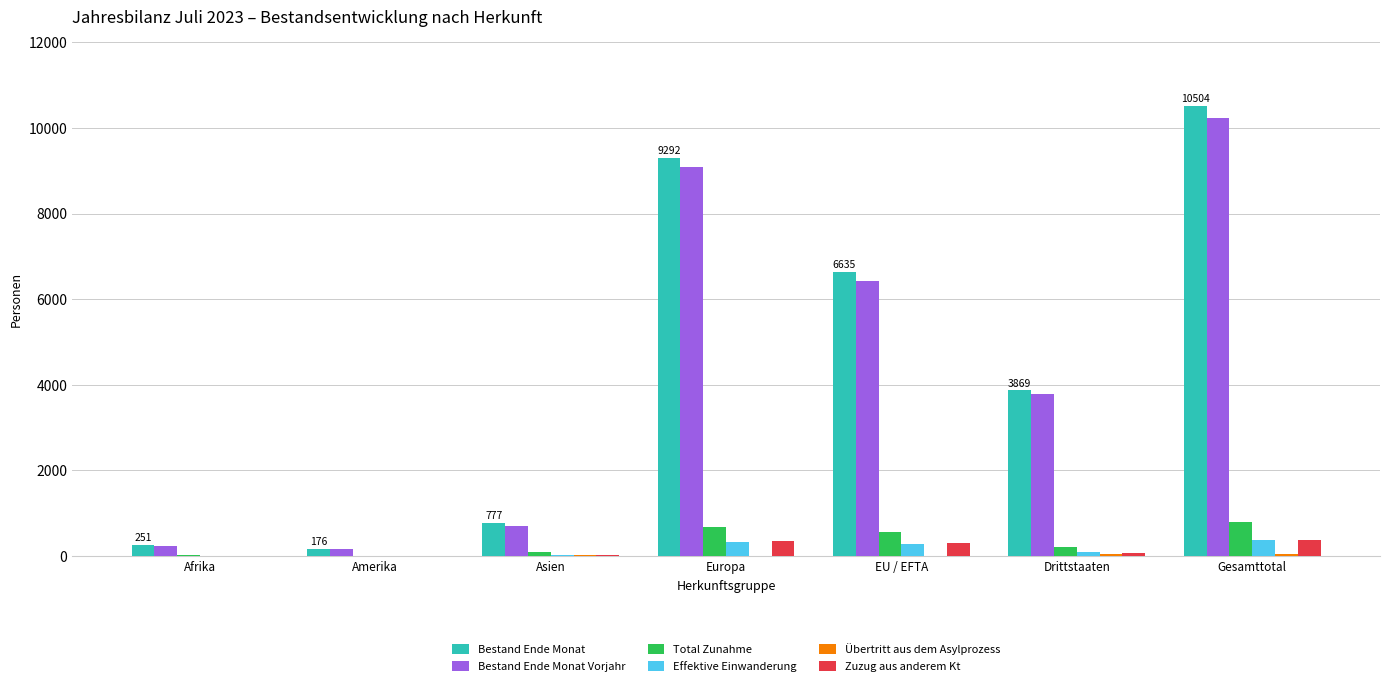

Between Drittstaaten and Gesamttotal, which series saw the biggest shift?

Bestand Ende Monat